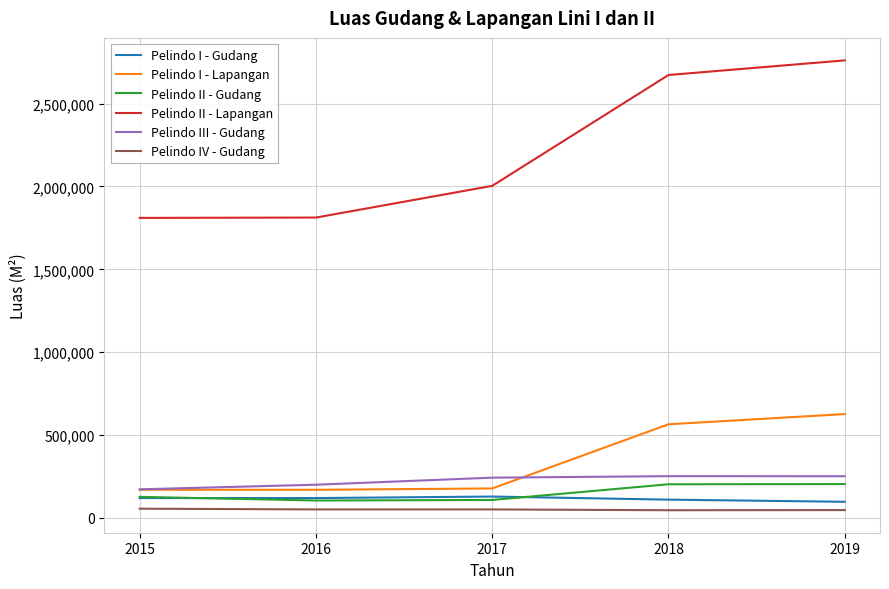

Read the Pelindo IV - Gudang value at 2017.

51732